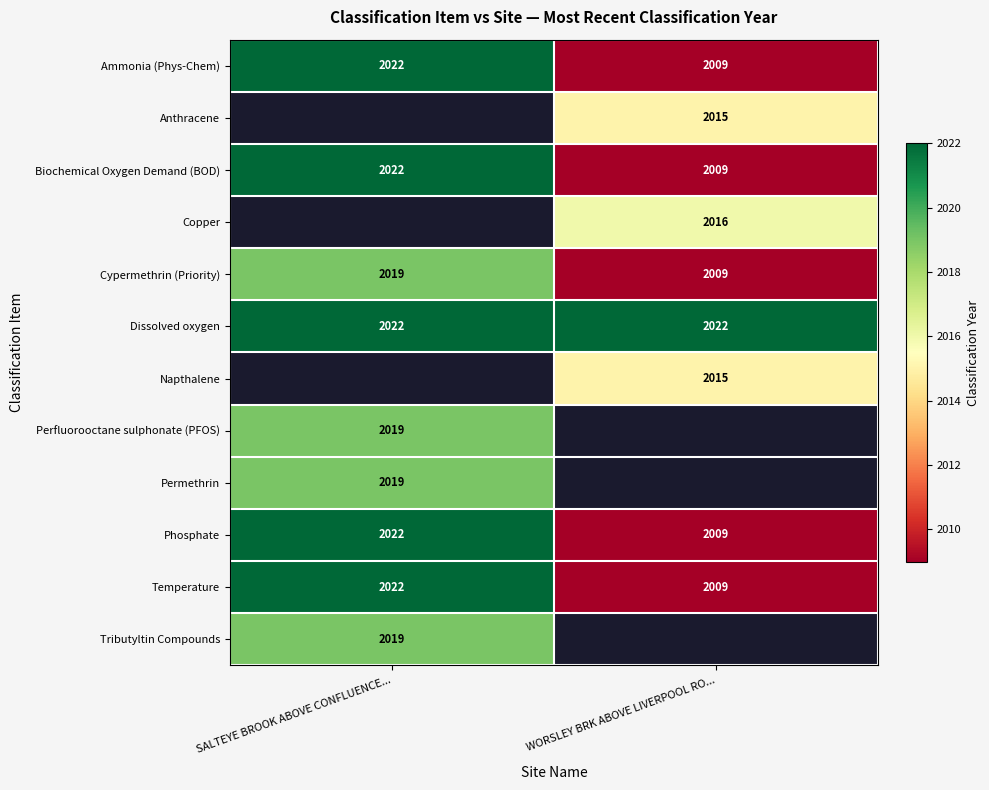

How many data points does each series have?

2